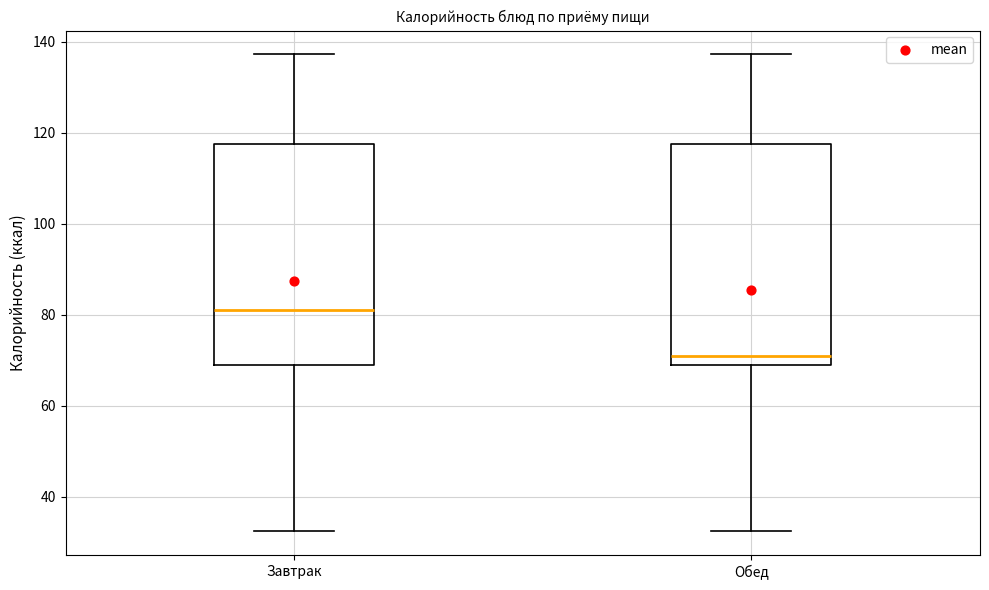

Where does the lower whisker of the box for Завтрак end on the y-axis? The values are not printed on the chart, so give them approximately, as read against the axis.

32